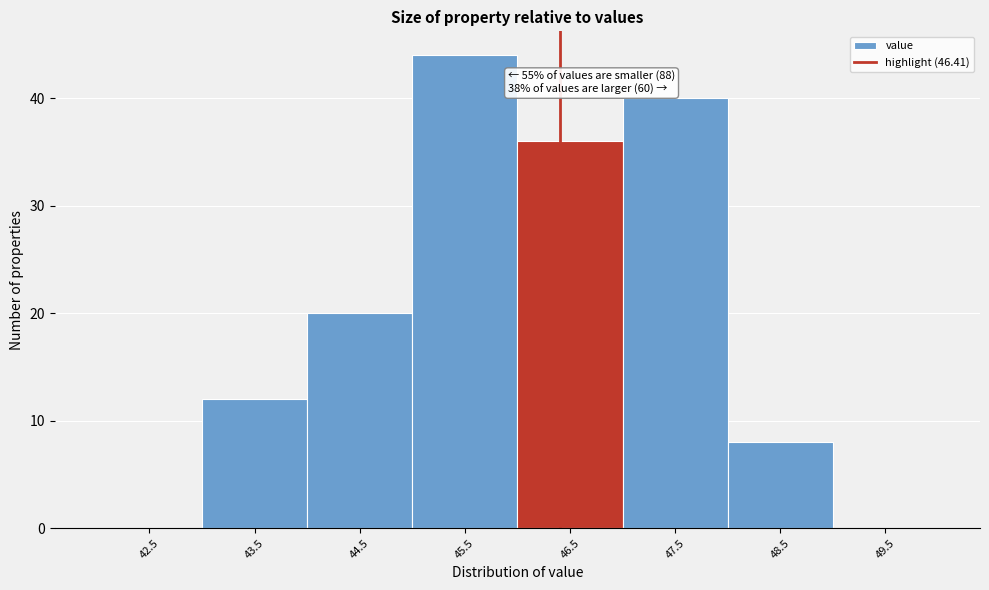

Over which range of the x-axis is the bar tallest?

45 to 46